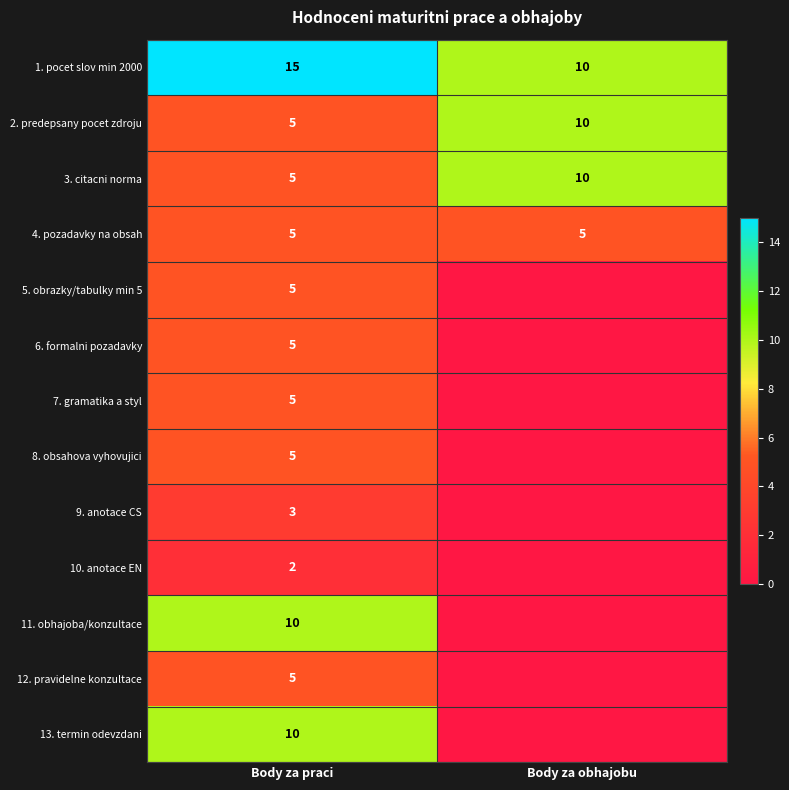

Which has a higher value, Body za praci or Body za obhajobu?

Body za praci